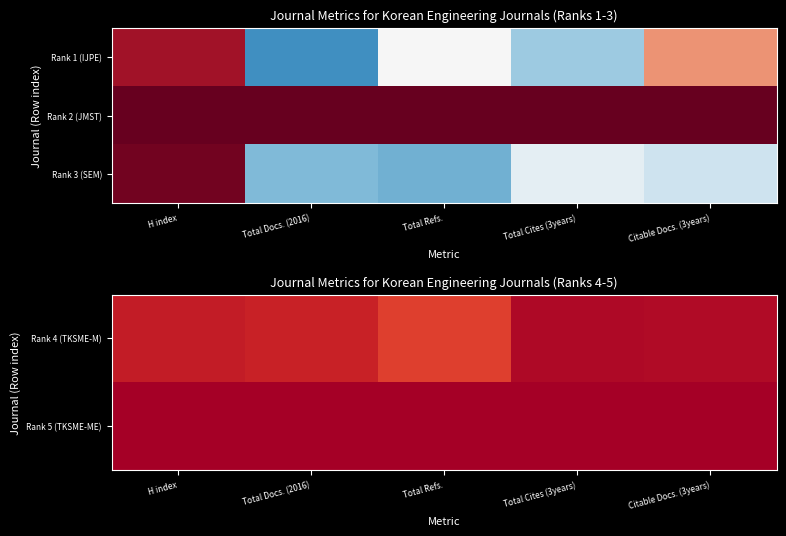

Is it true that Rank 4 (TKSME-M) equals 0.0 at Total Cites (3years)?

False